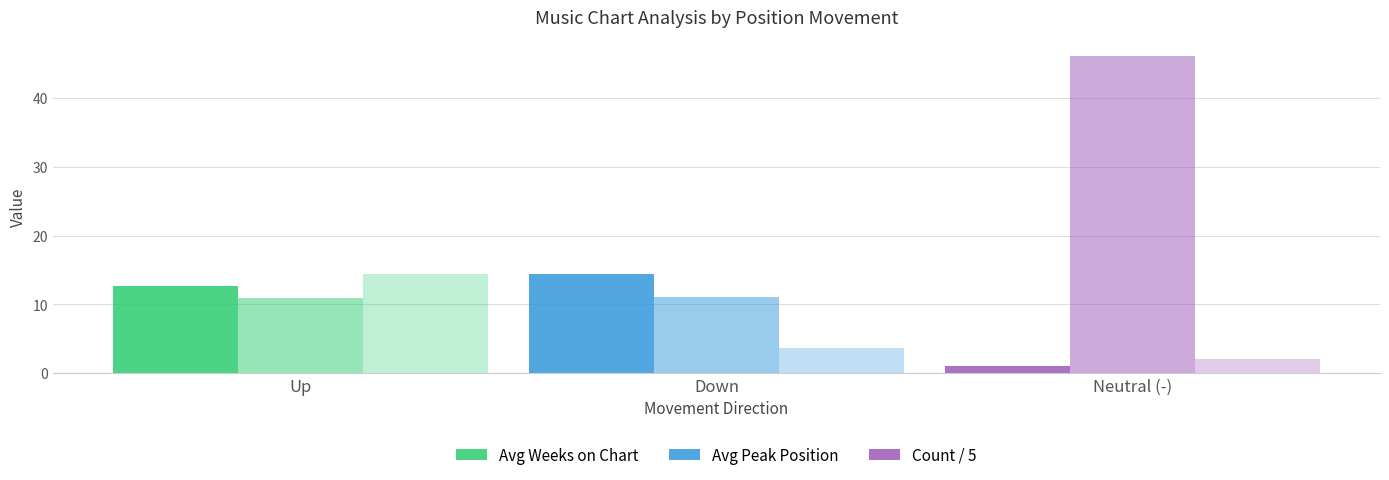

At which category is the sum across all series the highest?

Neutral (-)